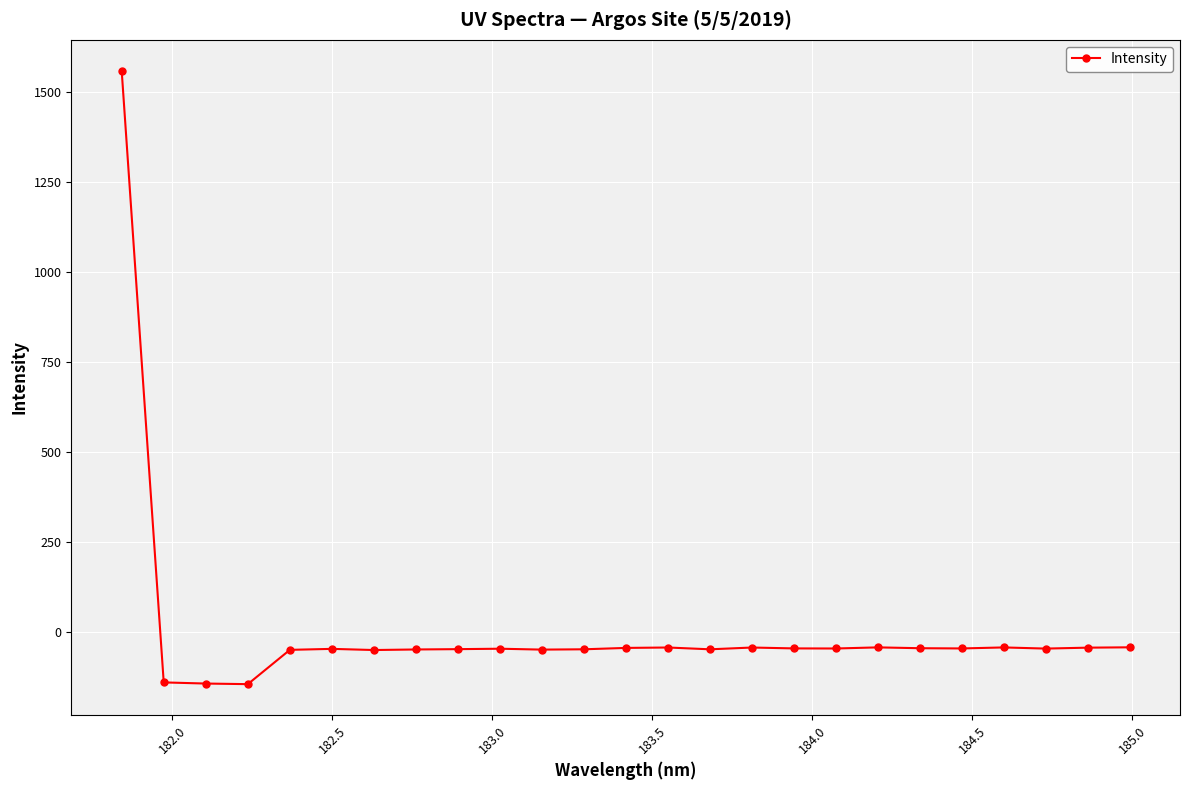

What is the value of the 13th point from the left?

-45.2